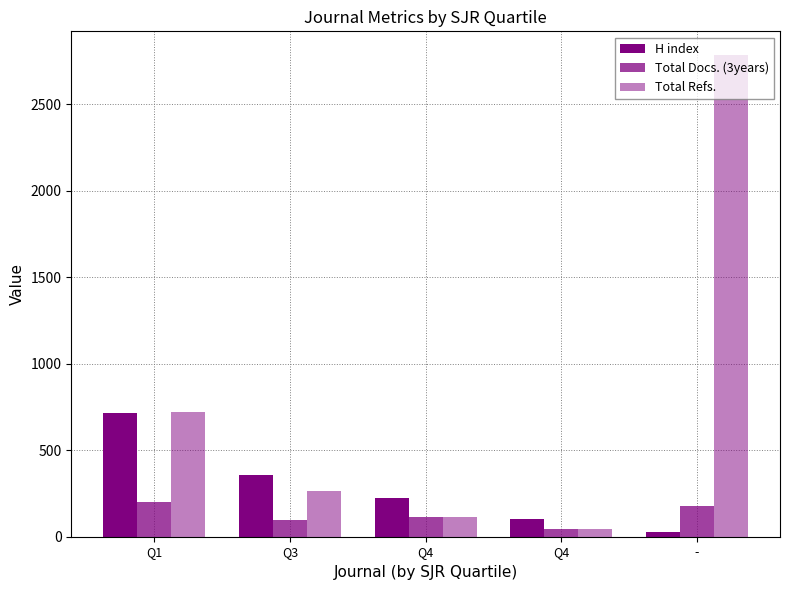

How many bars are there in total?

15